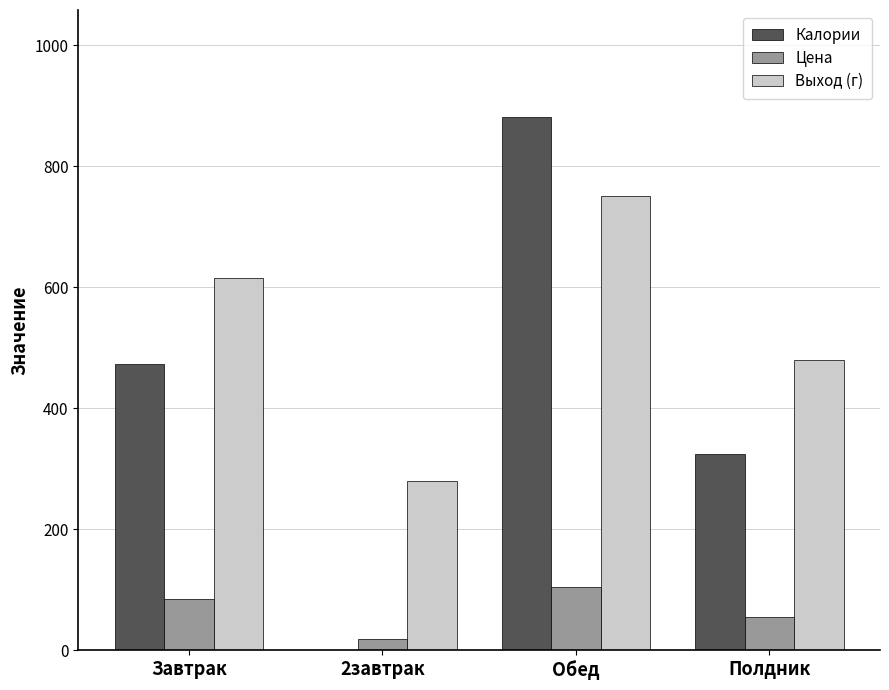

What is the sum of the Цена values at Полдник and Обед?

160.0